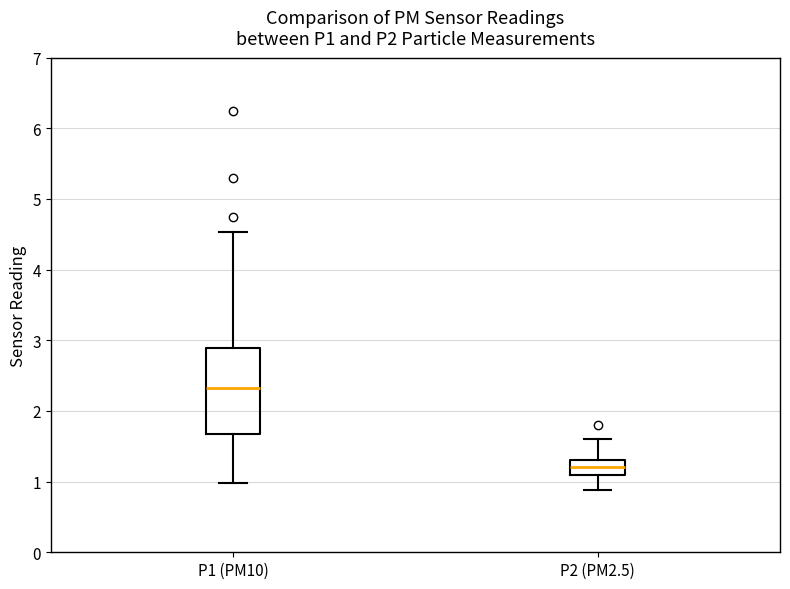

Comparing the boxes themselves (not the whiskers), which one is the tallest?

P1 (PM10)